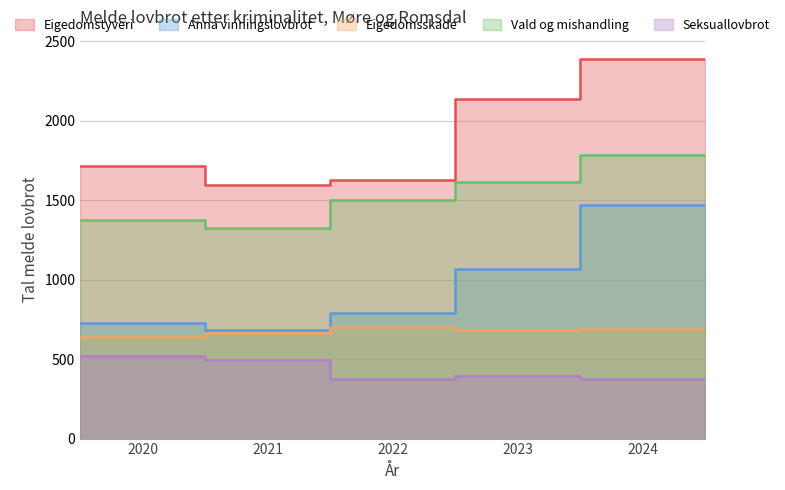

Does the chart have visible grid lines?

Yes